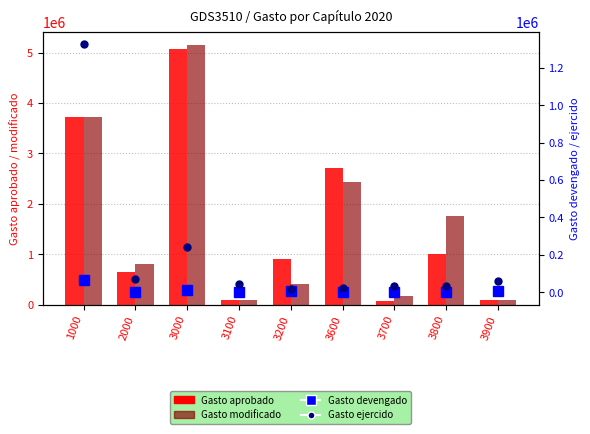

Which series has the largest range (max minus min)?

Gasto modificado